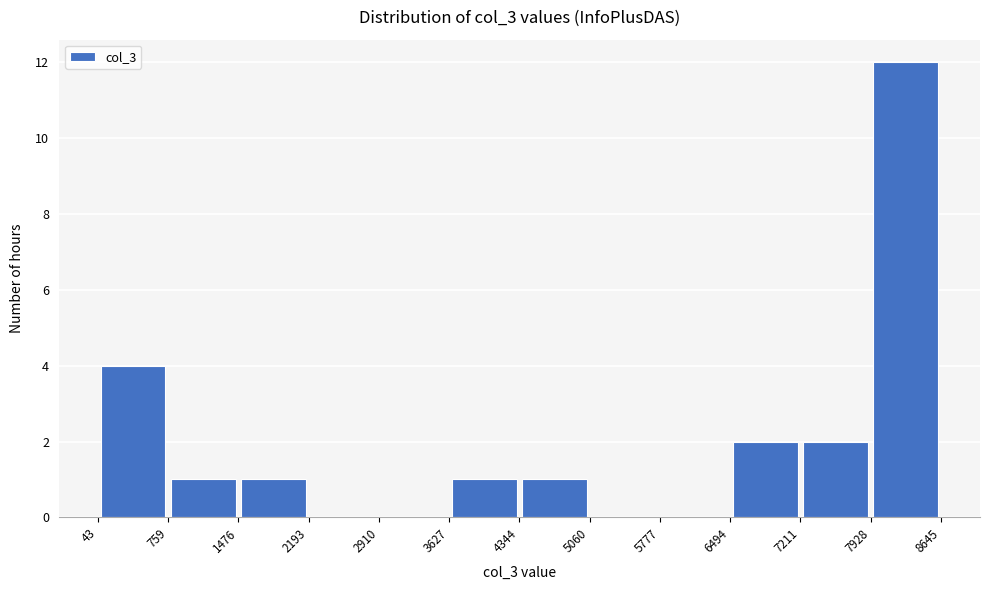

How tall is the bar that spans 759 to 1476 on the x-axis? The values are not printed on the chart, so give them approximately, as read against the axis.

1